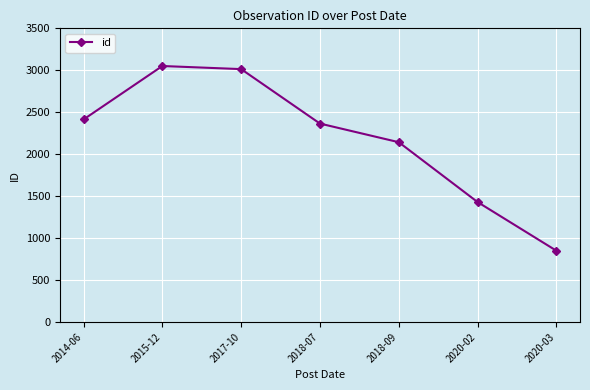

True or false: the data has more than 2 interior local peaks.

False